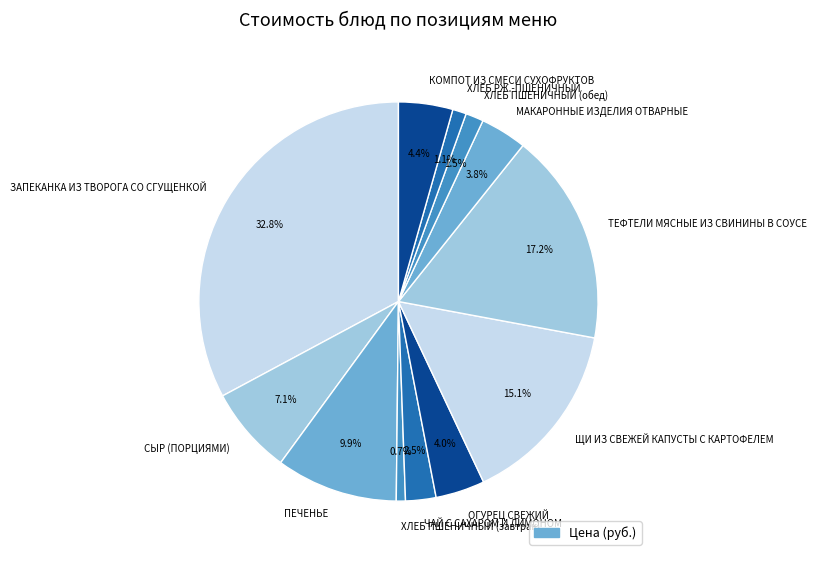

How many slices are in this pie chart?

12